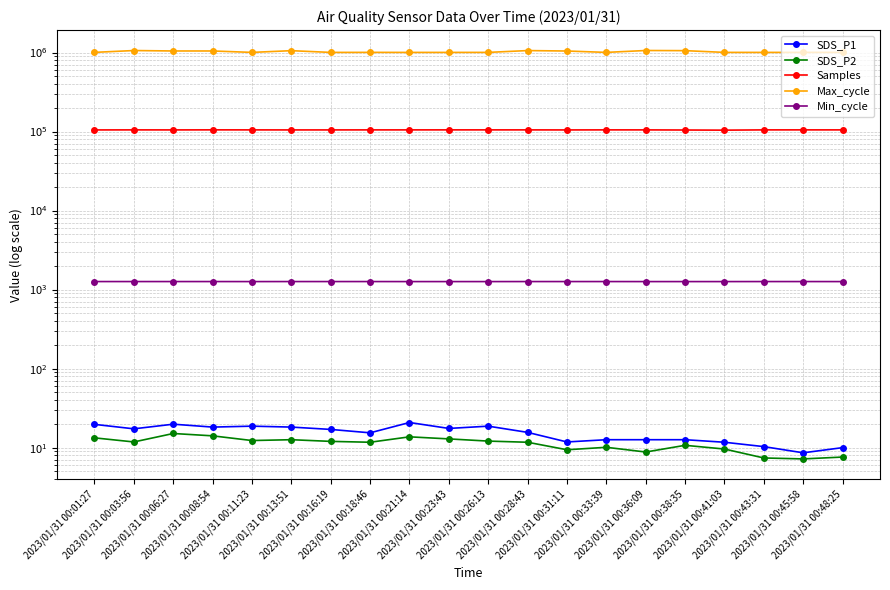

What is the spread (max minus min) of values at 2023/01/31 00:38:35?

1056440.3